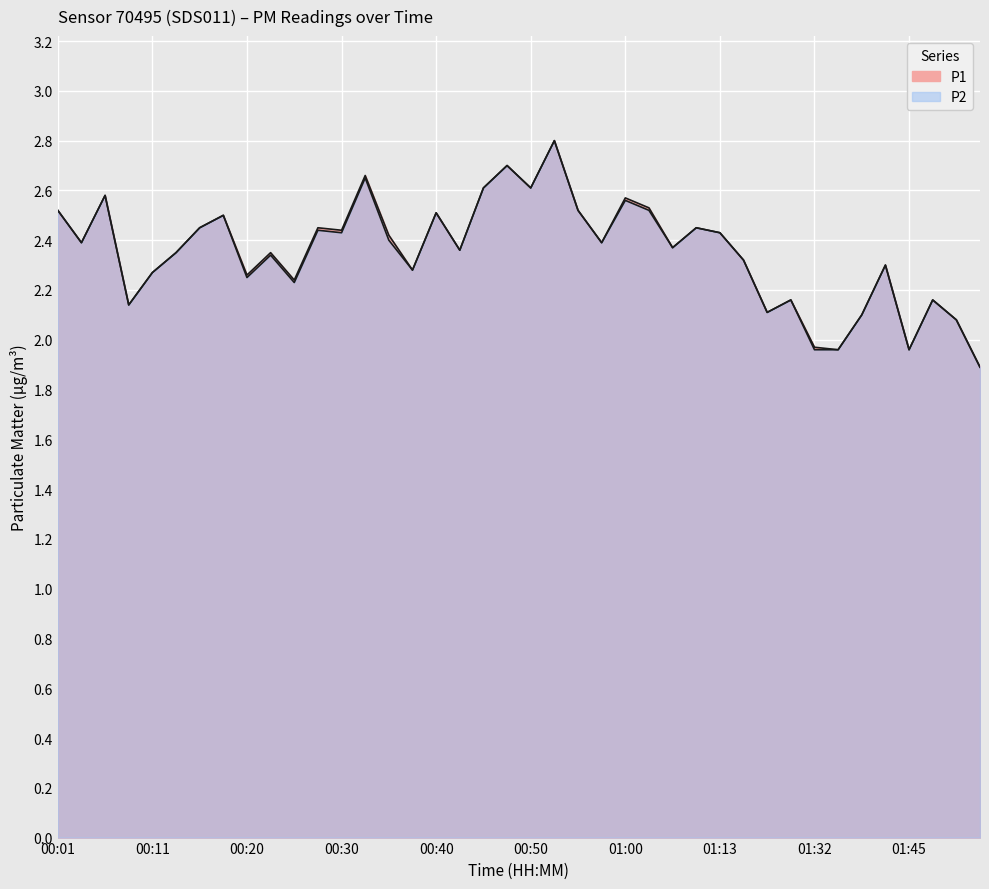

What is the lowest value of the P1 series?

1.9